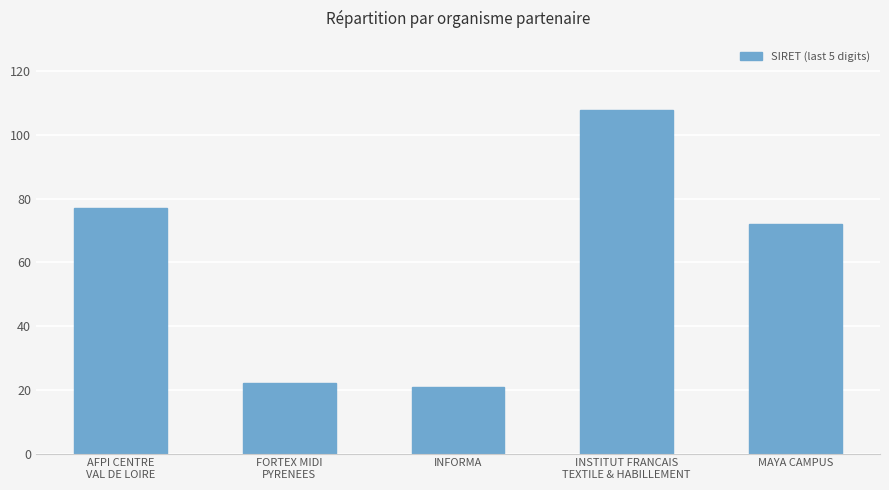

The value at INFORMA is 21. True or false?

True